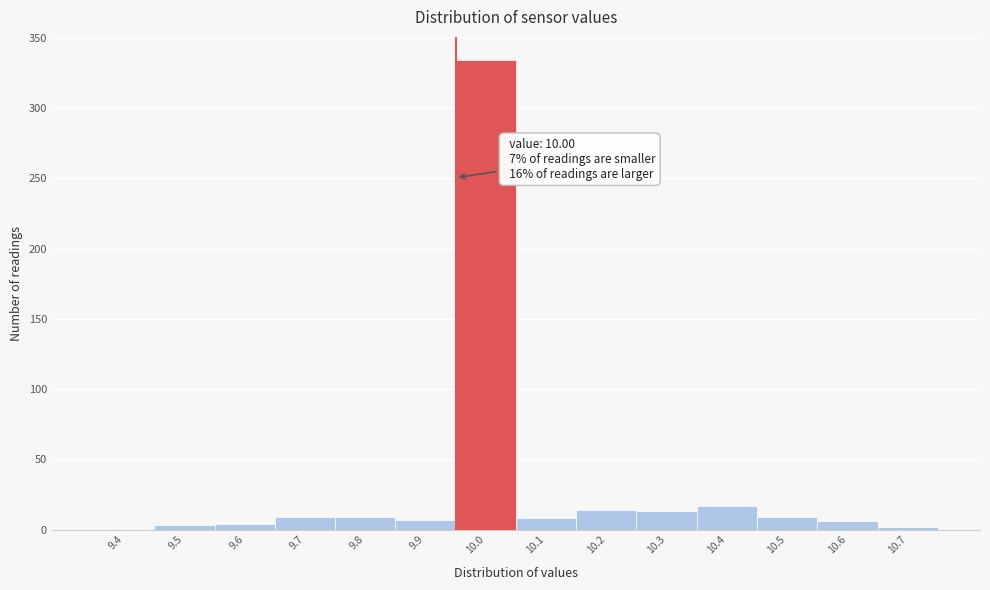

What is the ratio of the value at 9.7 to the value at 10.5?

1.0